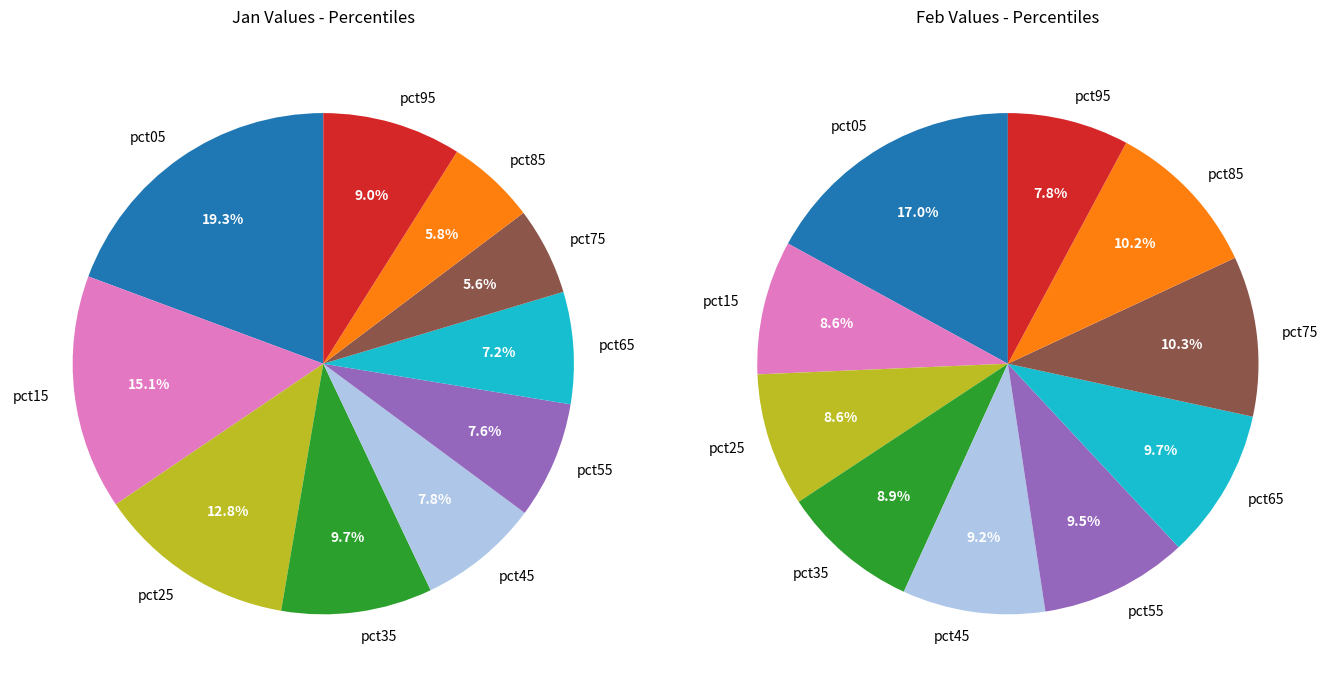

Rank the series by their maximum value, from lowest to highest.

values_jan, values_feb